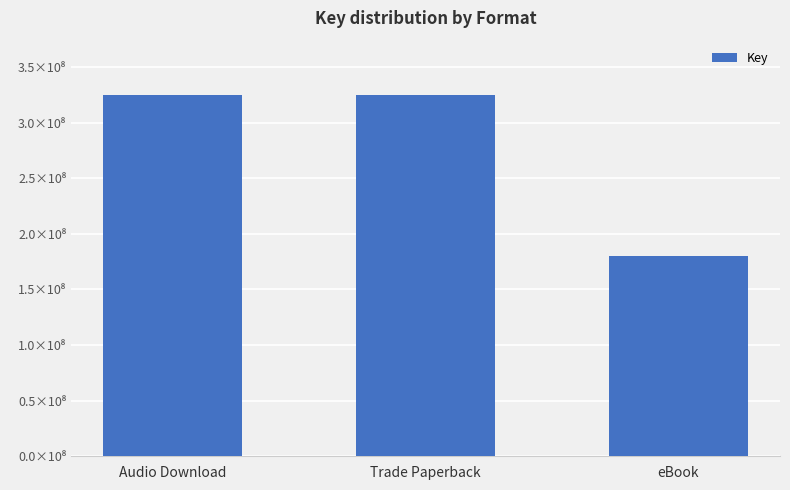

What is the average value?

276803681